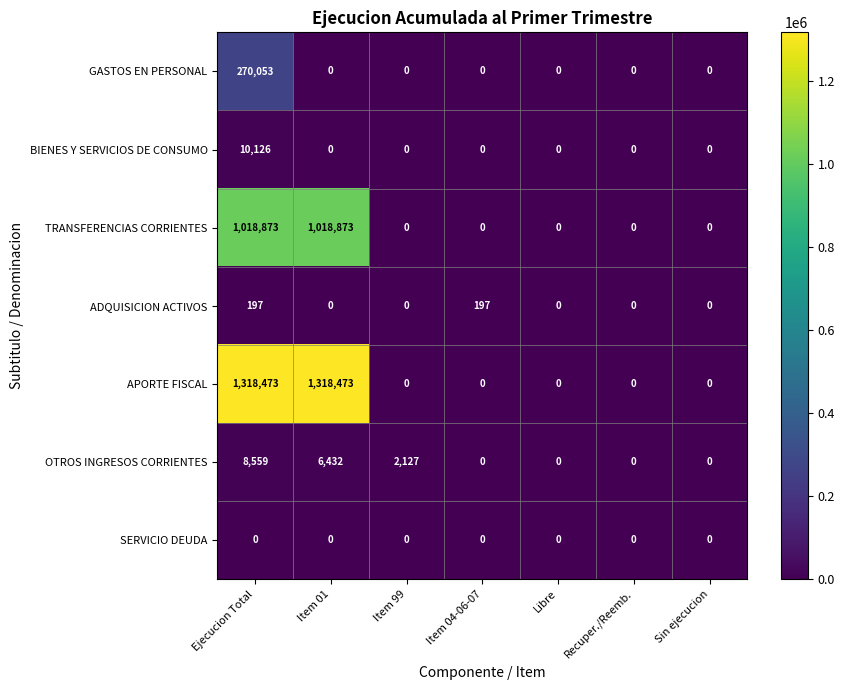

What is the difference between the maximum and minimum values in the APORTE FISCAL series?

1318473